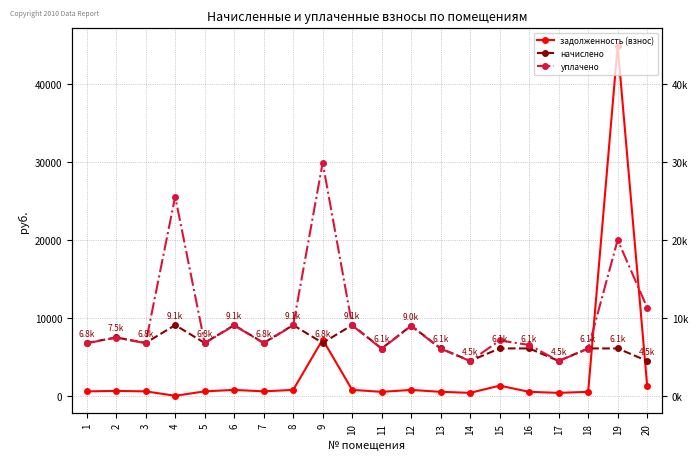

Which series has the widest spread of values?

задолженность (взнос)